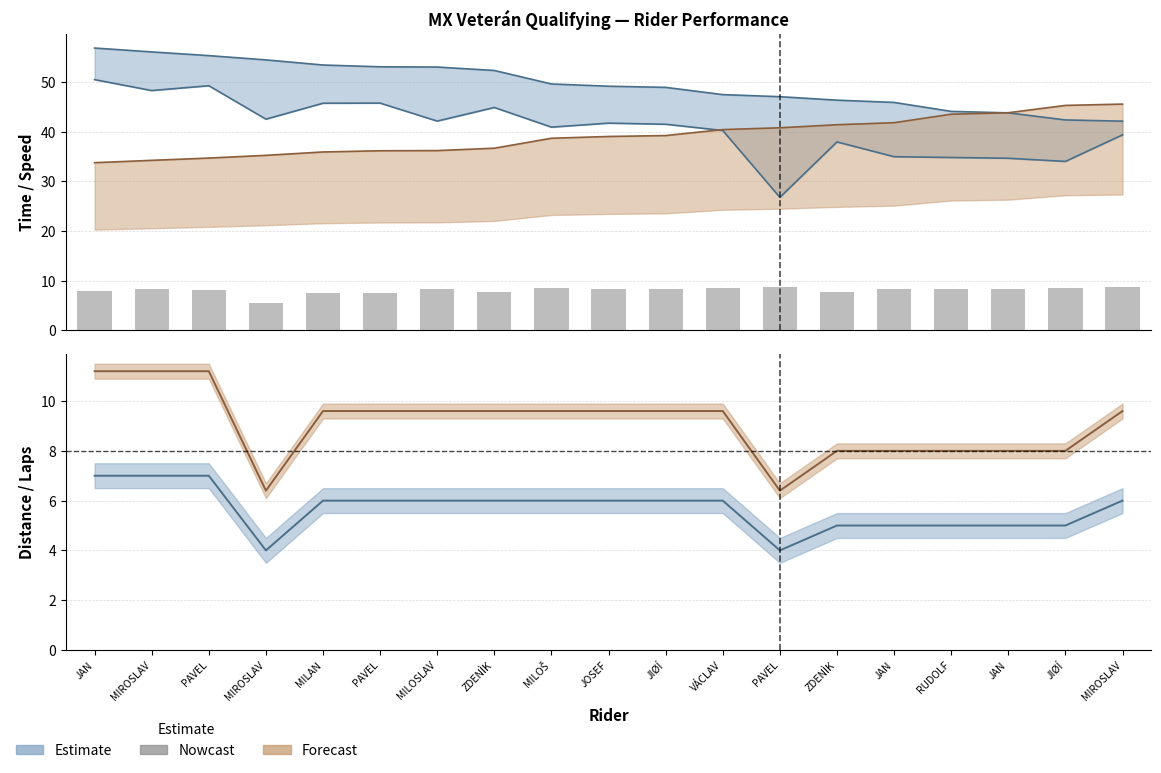

True or false: the data shows 8.3 at MIROSLAV.

True